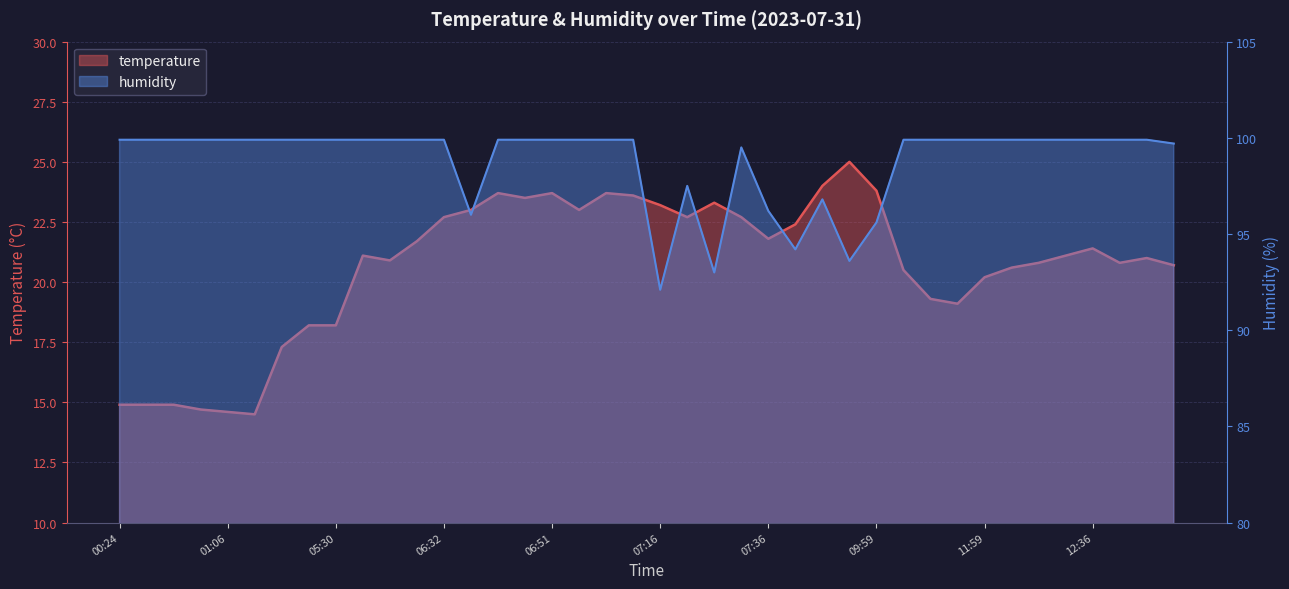

How many lines are shown in the chart?

2